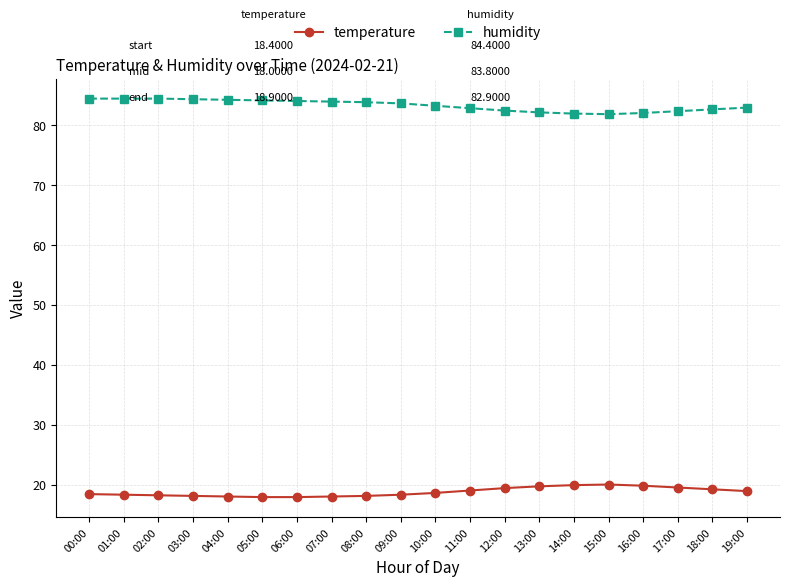

Which series has the largest total across all categories?

humidity